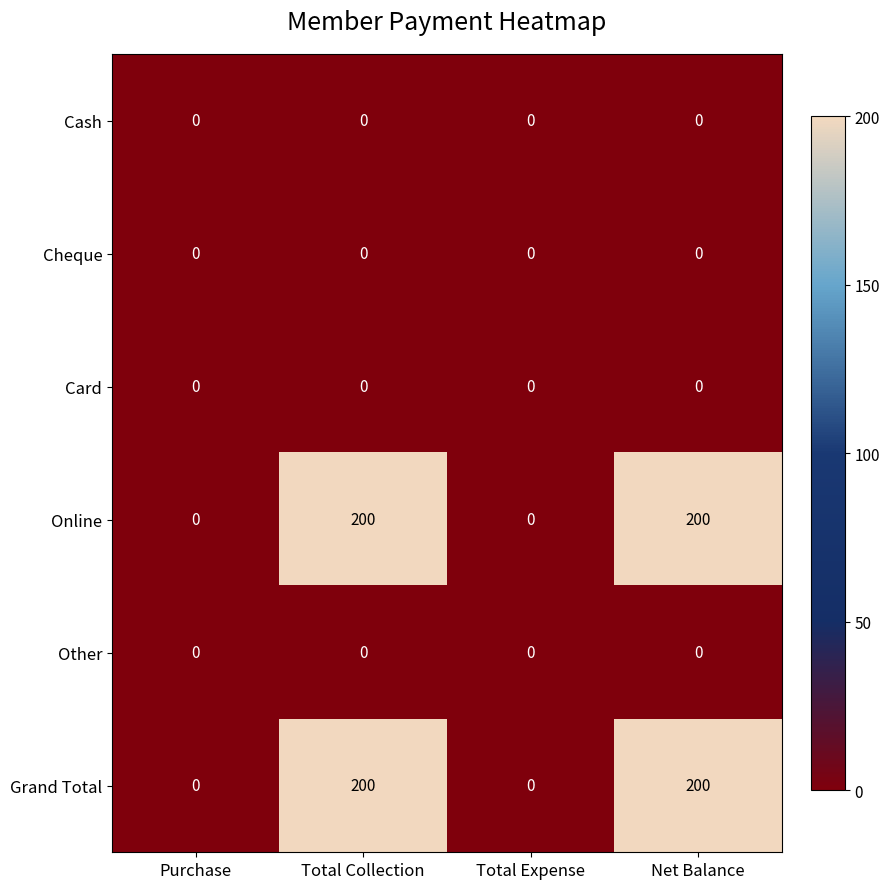

Reading left to right, what are all the values shown in this chart?

Cash: Purchase=0	Total Collection=0	Total Expense=0	Net Balance=0
Cheque: Purchase=0	Total Collection=0	Total Expense=0	Net Balance=0
Card: Purchase=0	Total Collection=0	Total Expense=0	Net Balance=0
Online: Purchase=0	Total Collection=200	Total Expense=0	Net Balance=200
Other: Purchase=0	Total Collection=0	Total Expense=0	Net Balance=0
Grand Total: Purchase=0	Total Collection=200	Total Expense=0	Net Balance=200